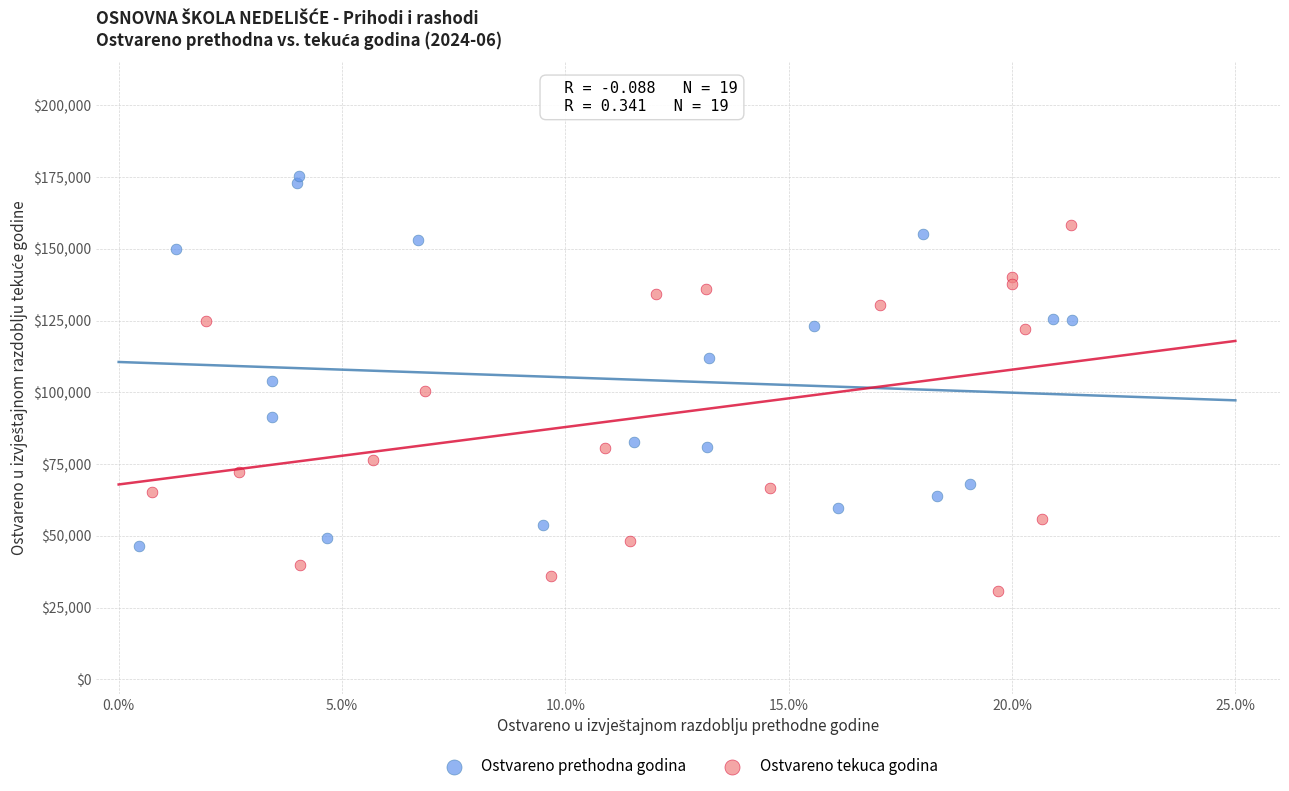

Which series contains the lowest Y value?

Ostvareno tekuca godina